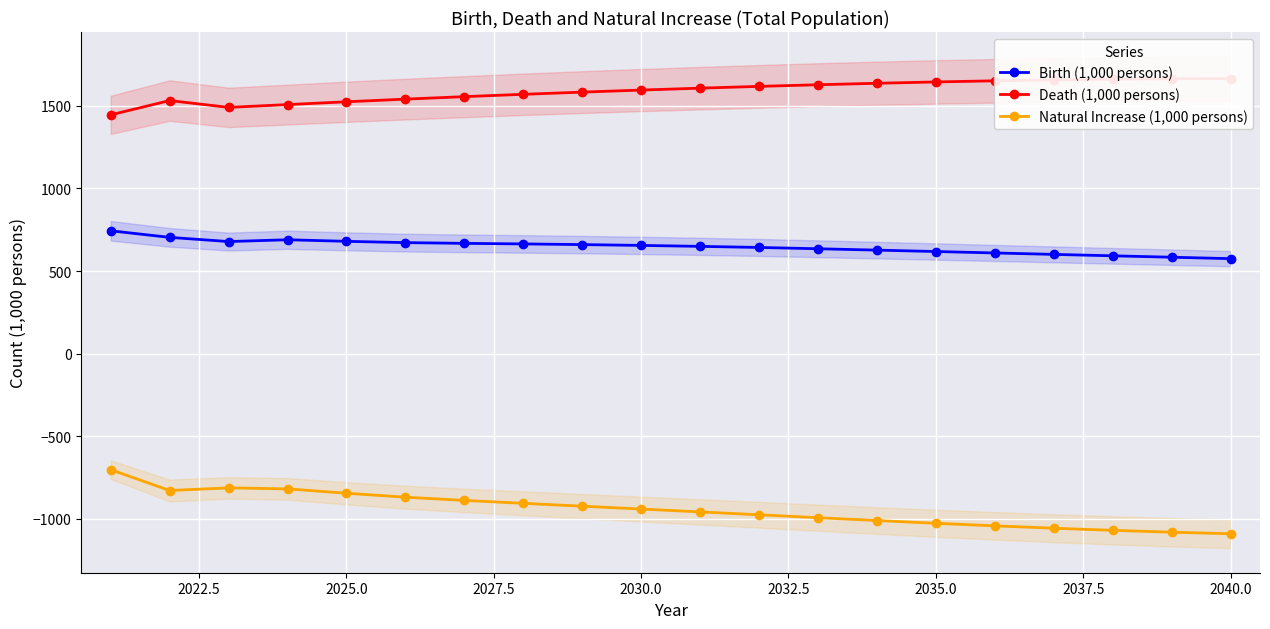

What is the maximum value shown in the chart?

1664.6